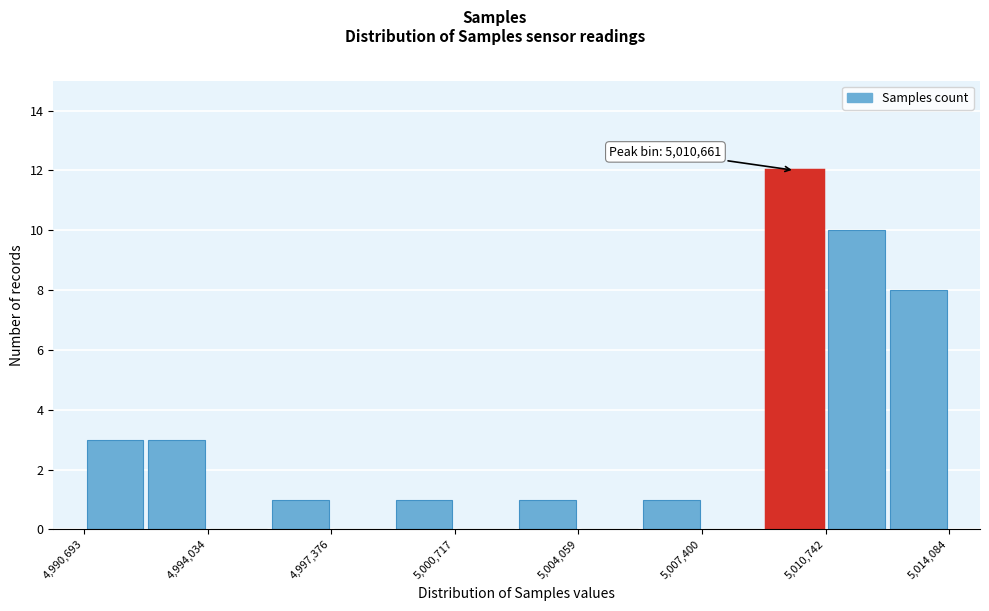

Around what value on the x-axis is the tallest bar? Give the approximate position of its centre, as read against the axis.

5010000